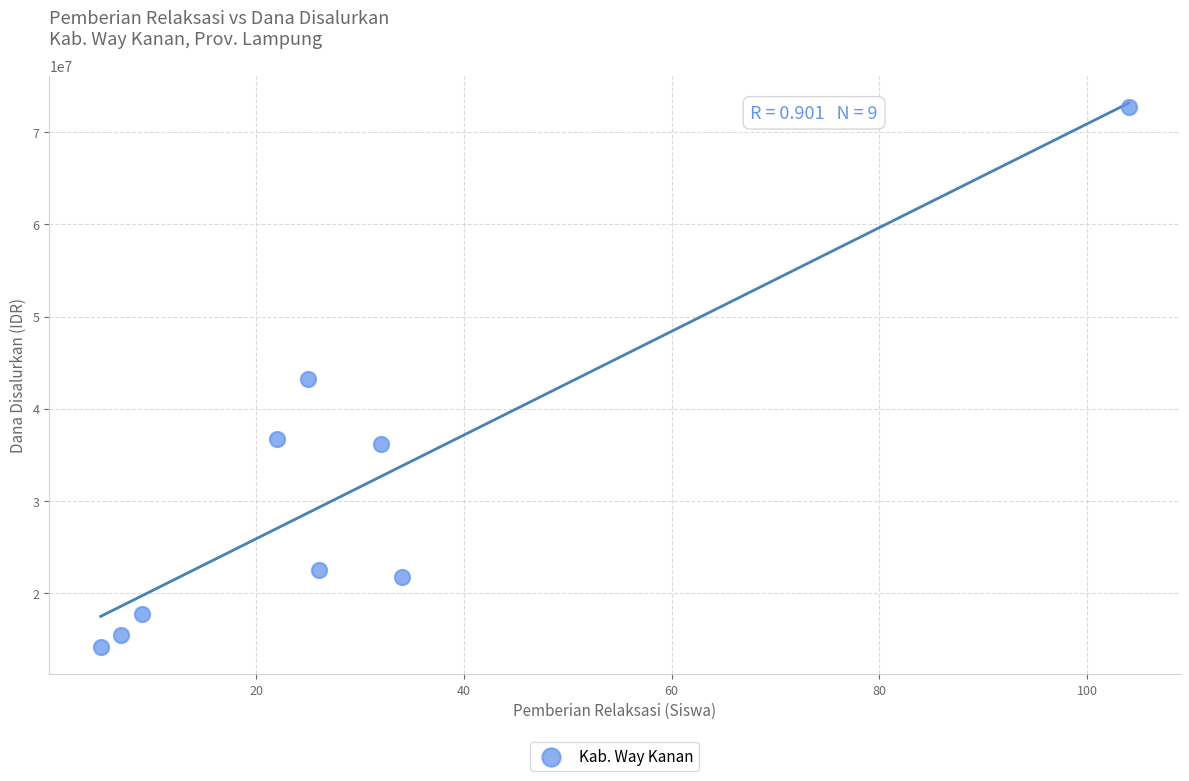

What is the average Y value?

31175000